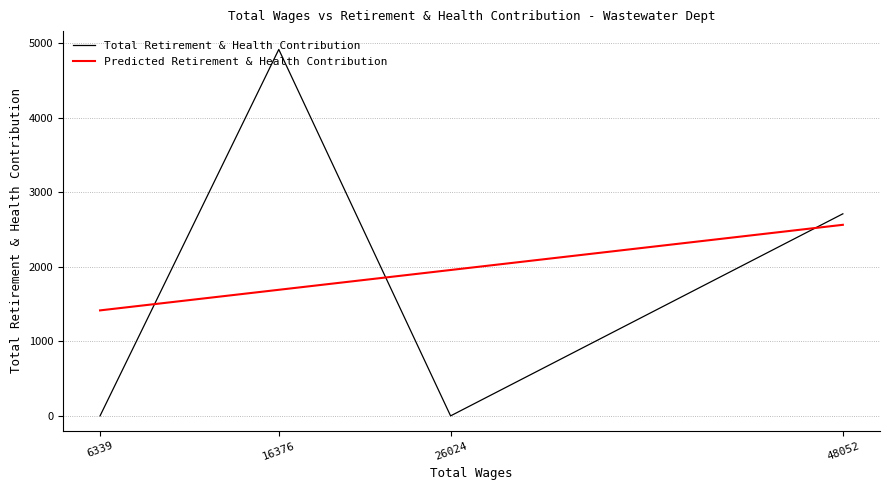

What is the average value of the Total Retirement & Health Contribution series?

1907.5